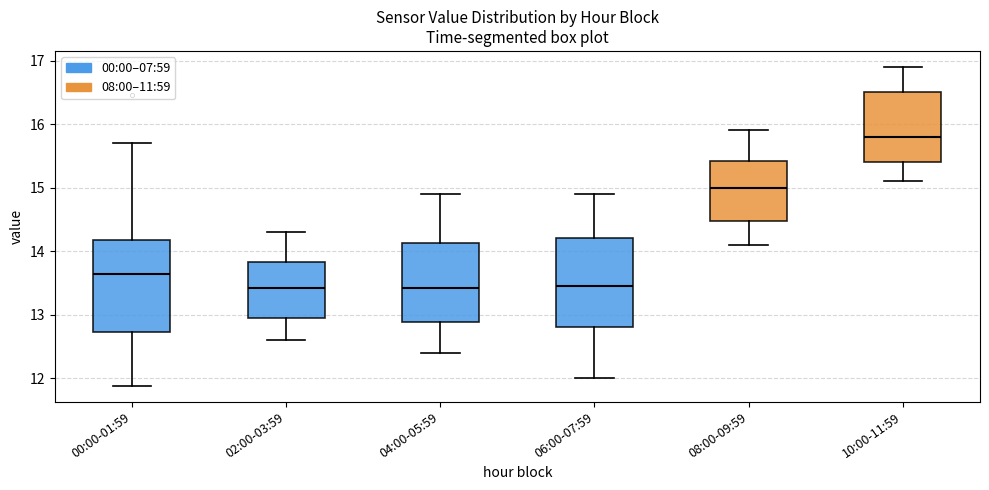

Which box's median line is the highest?

10:00-11:59